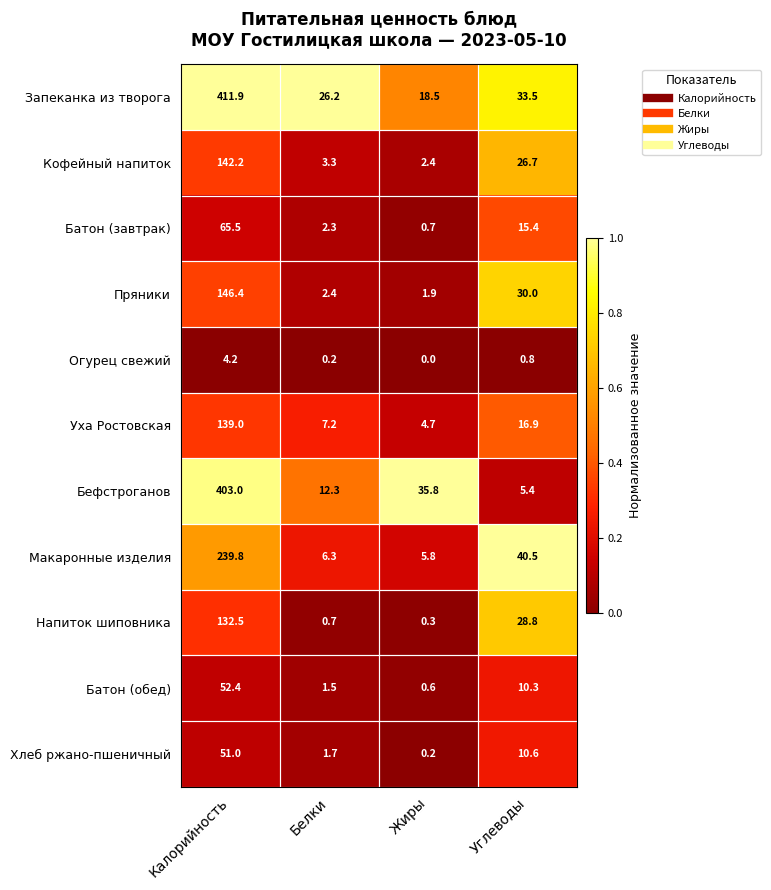

Rank the series by their maximum value, from highest to lowest.

Запеканка из творога, Бефстроганов, Макаронные изделия, Пряники, Кофейный напиток, Уха Ростовская, Напиток шиповника, Батон (завтрак), Батон (обед), Хлеб ржано-пшеничный, Огурец свежий